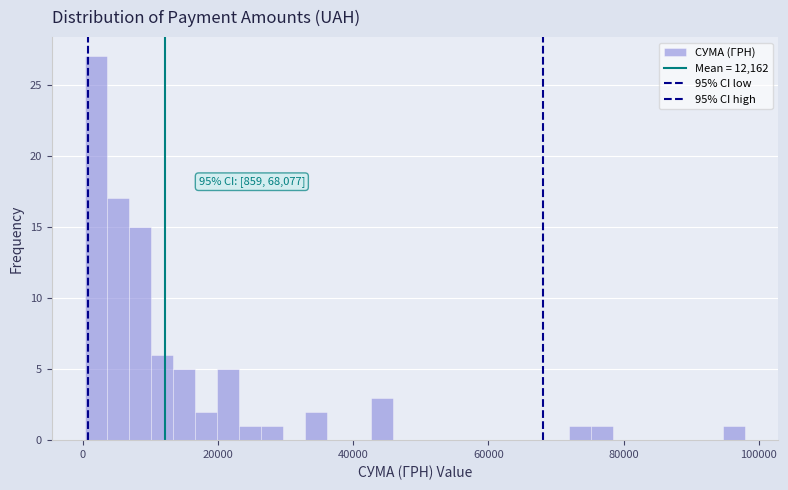

Around what value on the x-axis is the tallest bar? Give the approximate position of its centre, as read against the axis.

2000